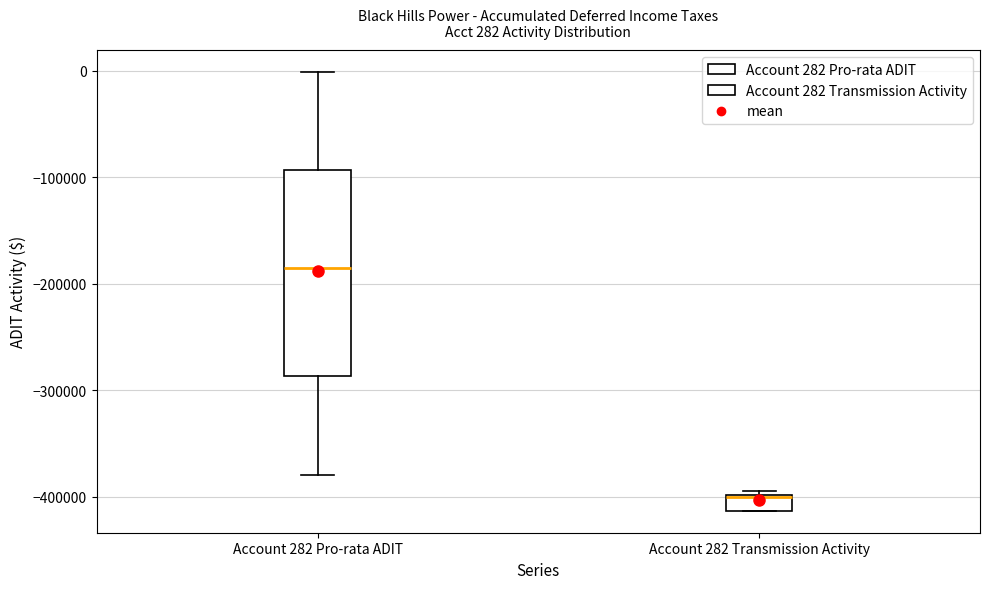

Comparing the boxes themselves (not the whiskers), which one is the tallest?

Account 282 Pro-rata ADIT